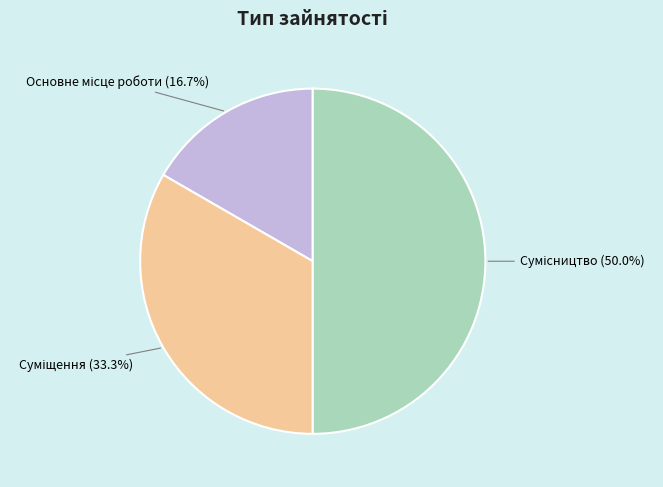

How many segments does this pie chart have?

3